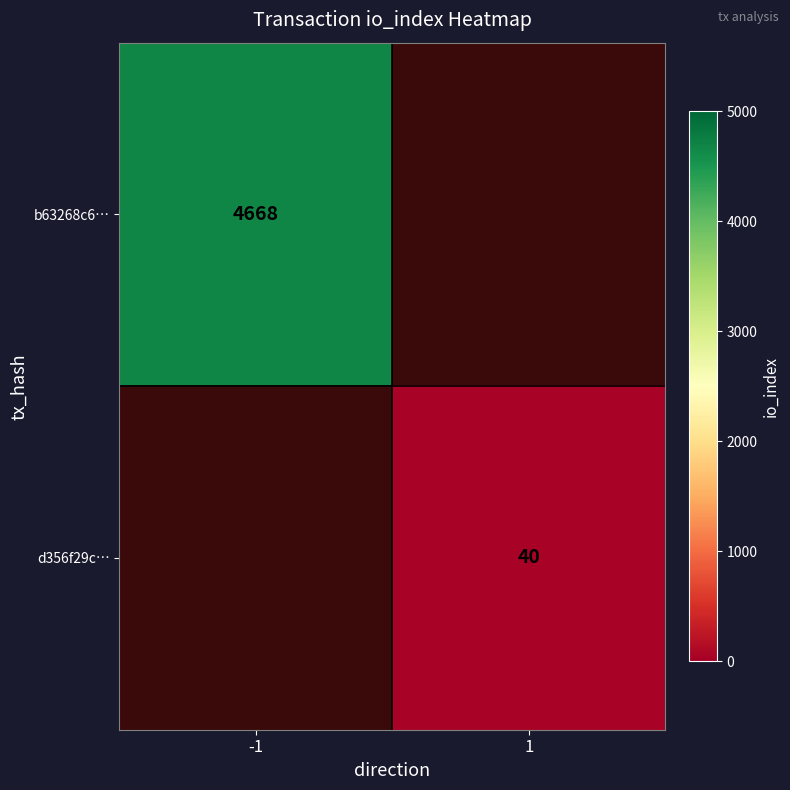

What is the smallest value displayed?

40.0